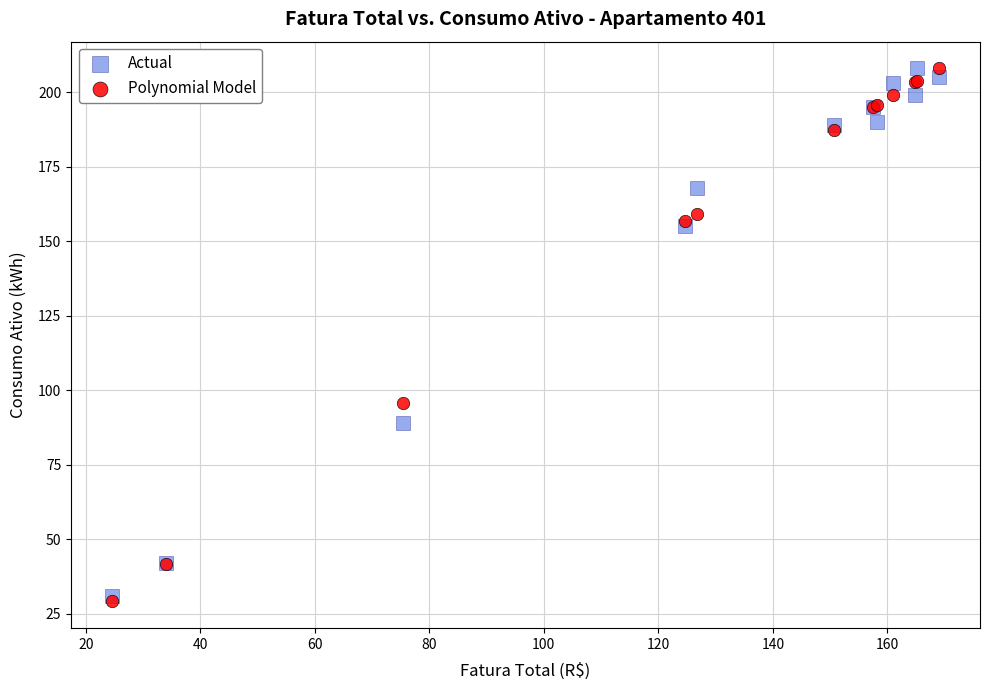

Which series reaches the minimum Y coordinate?

Polynomial Model